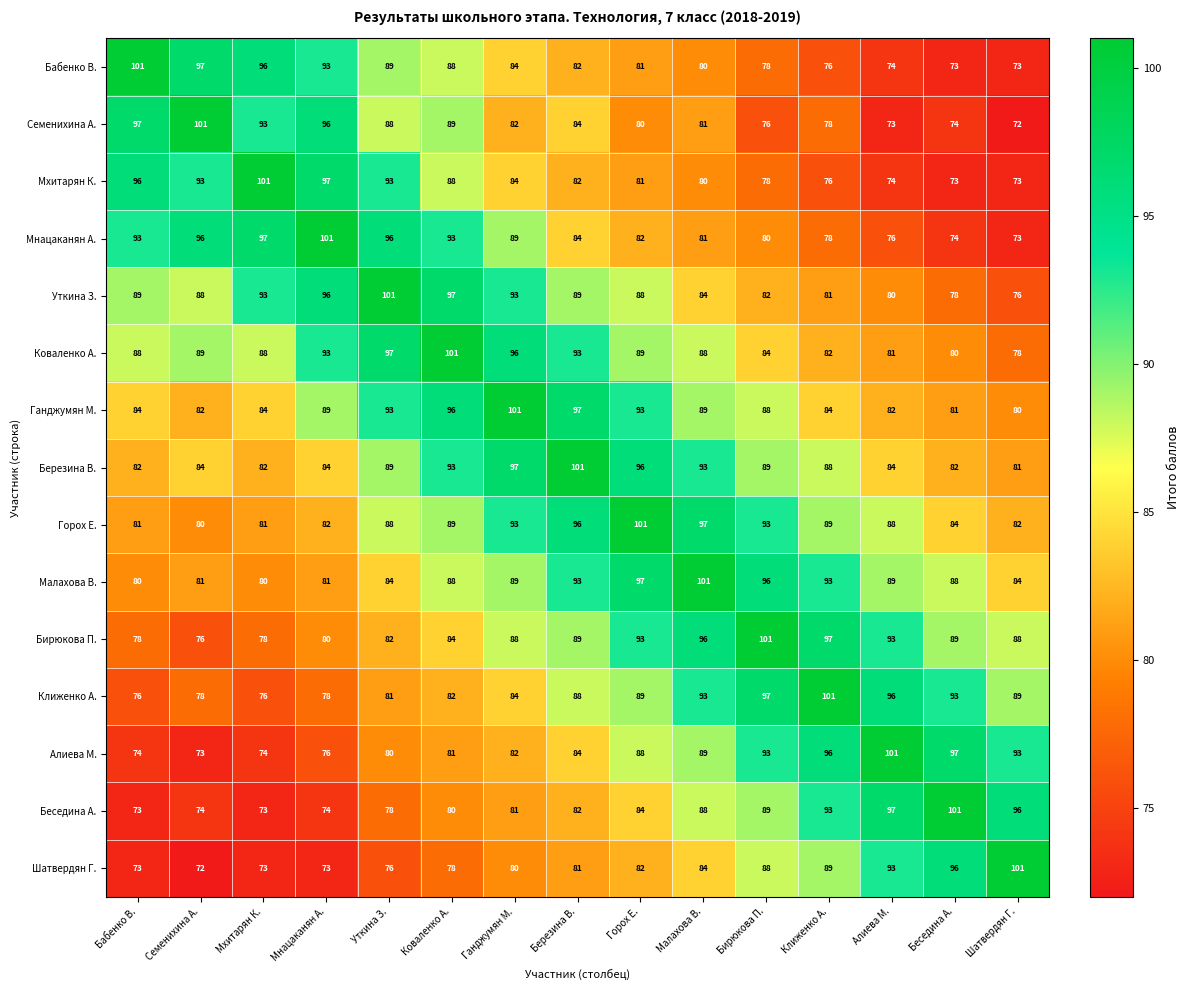

The Мхитарян К. series shows 140 at Уткина З.. True or false?

False